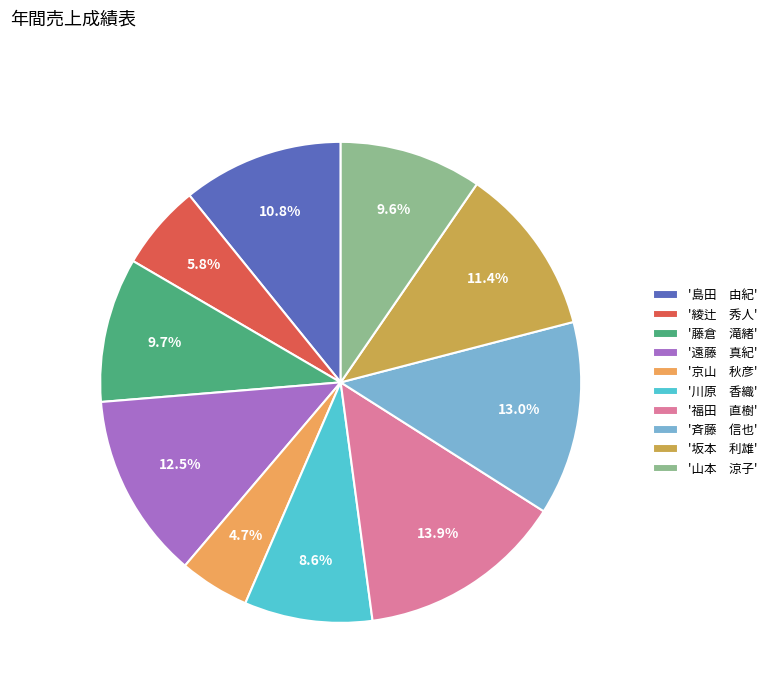

Which has a higher value, '川原 香織' or '京山 秋彦'?

'川原 香織'